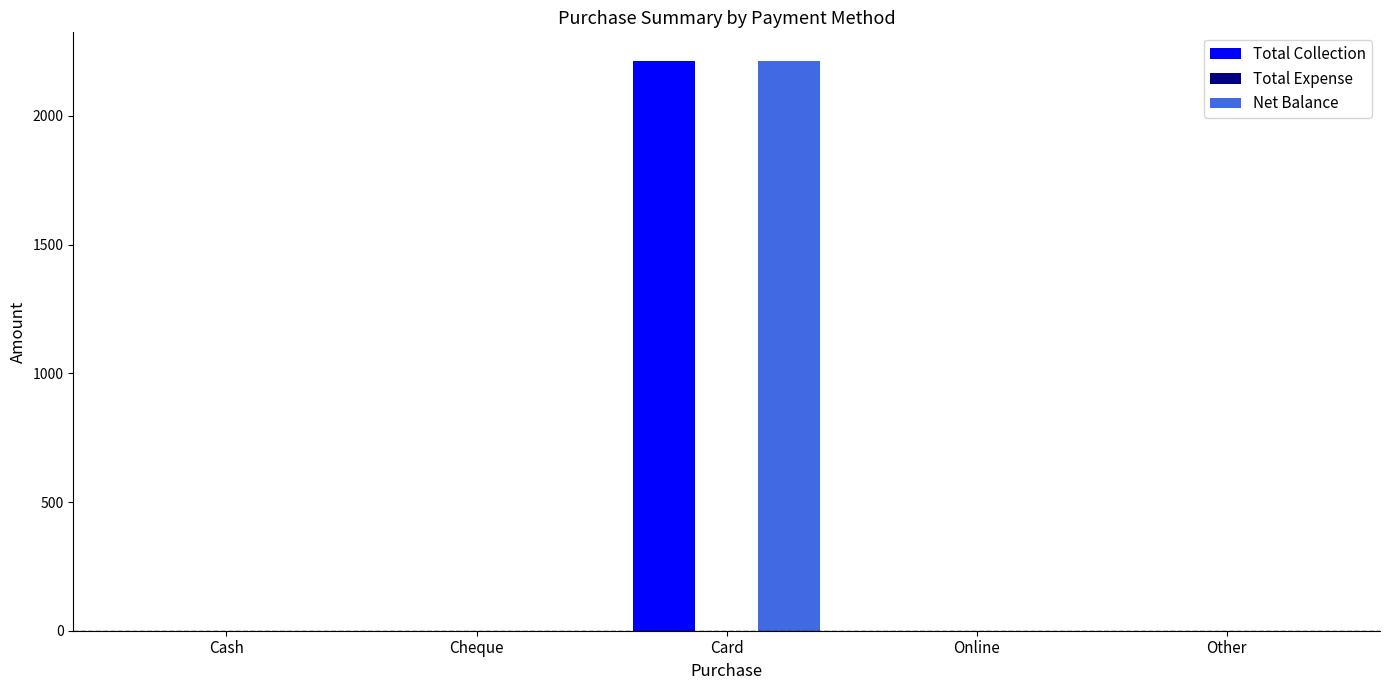

The Total Collection series shows 1447 at Card. True or false?

False